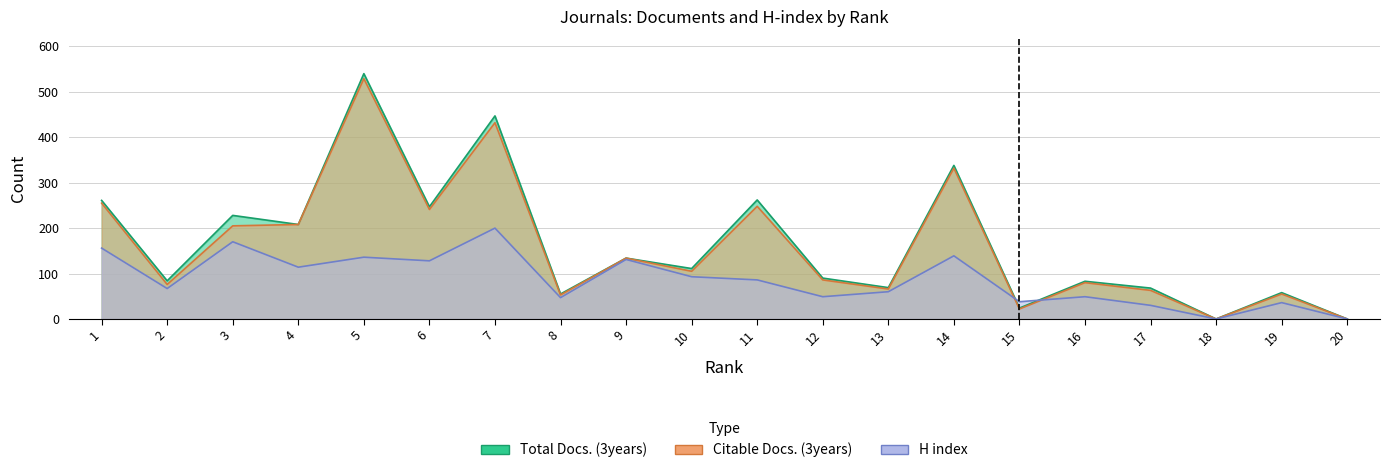

Reading left to right, list all the values displayed in this chart.

Total Docs. (3years): 261	84	228	208	540	247	447	55	134	111	262	90	69	338	24	83	68	0	58	0
Citable Docs. (3years): 255	76	205	208	529	241	432	53	134	105	248	86	66	332	22	80	63	0	55	0
H index: 156	67	170	114	136	128	200	47	131	93	86	49	60	139	38	49	30	0	36	0